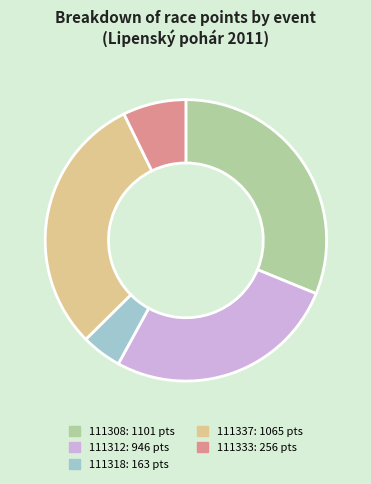

What is the ratio of the value at 111312 to the value at 111337?

0.9